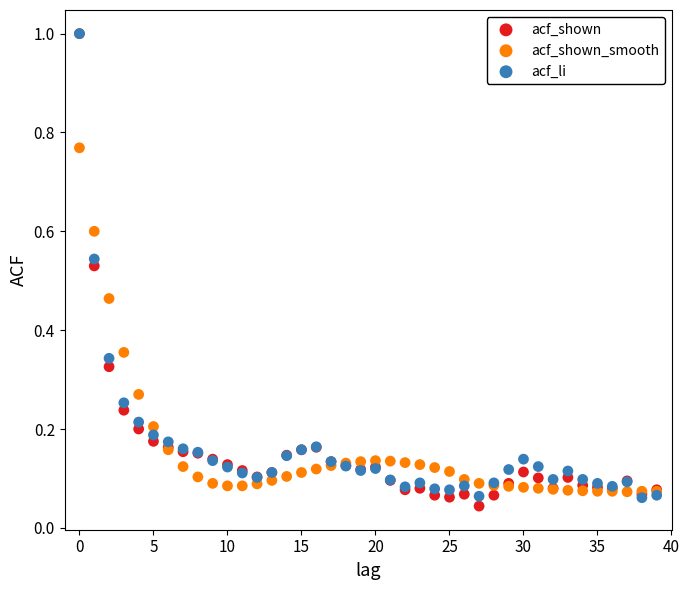

What are all the series names shown in the legend?

acf_shown, acf_shown_smooth, acf_li